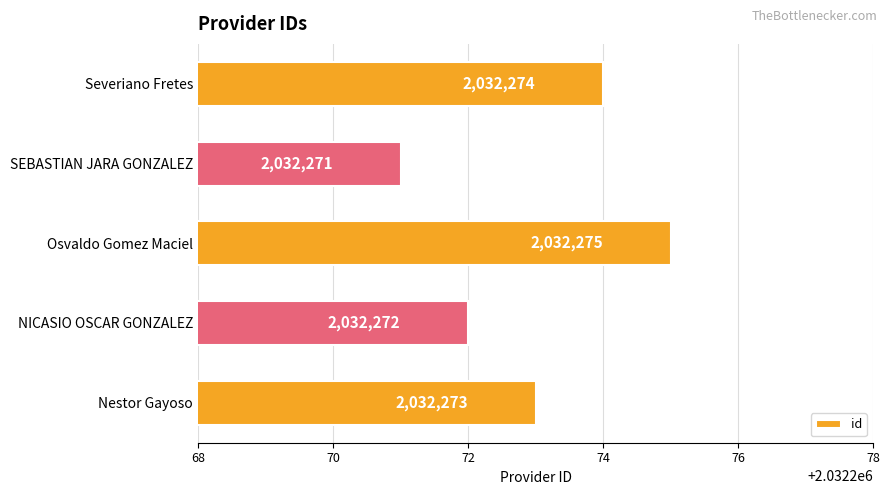

What is the sum of the values at SEBASTIAN JARA GONZALEZ and Osvaldo Gomez Maciel?

4064546